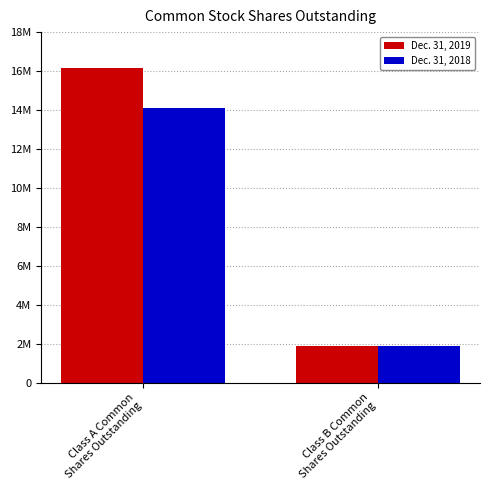

Which series has the widest spread of values?

Dec. 31, 2019